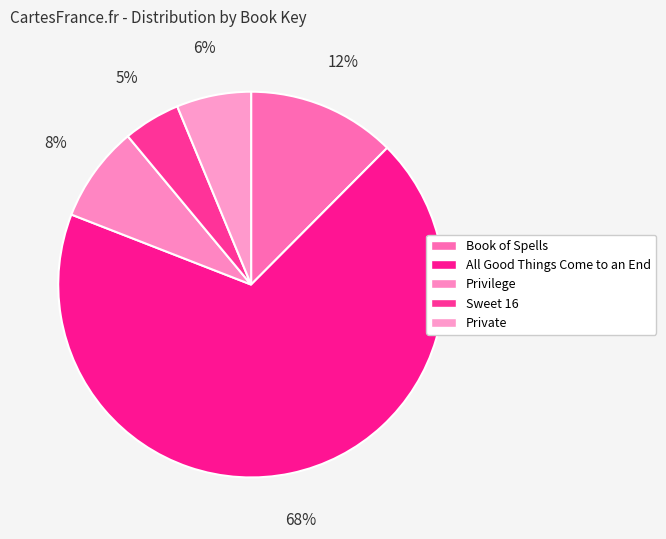

What percentage is the All Good Things Come to an End slice, to the nearest percent?

68%